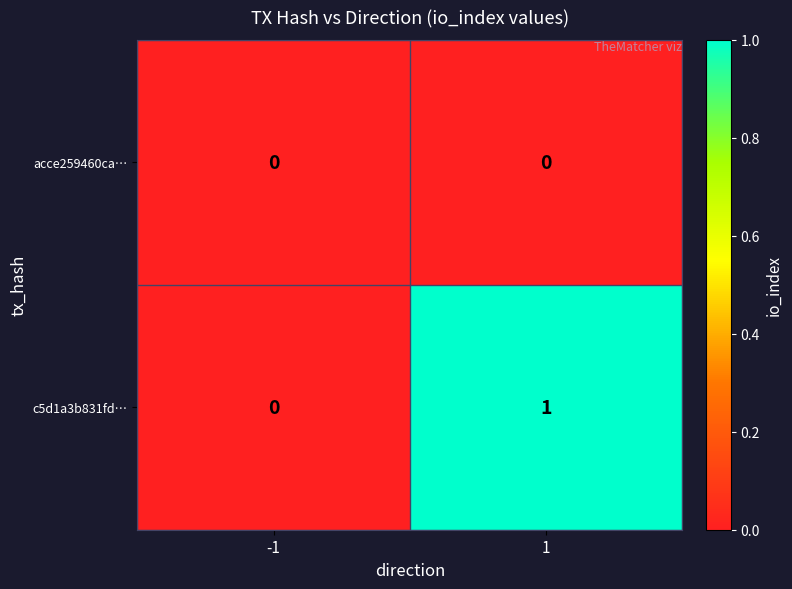

Rank the series at 1 from lowest to highest value.

acce259460ca…, c5d1a3b831fd…